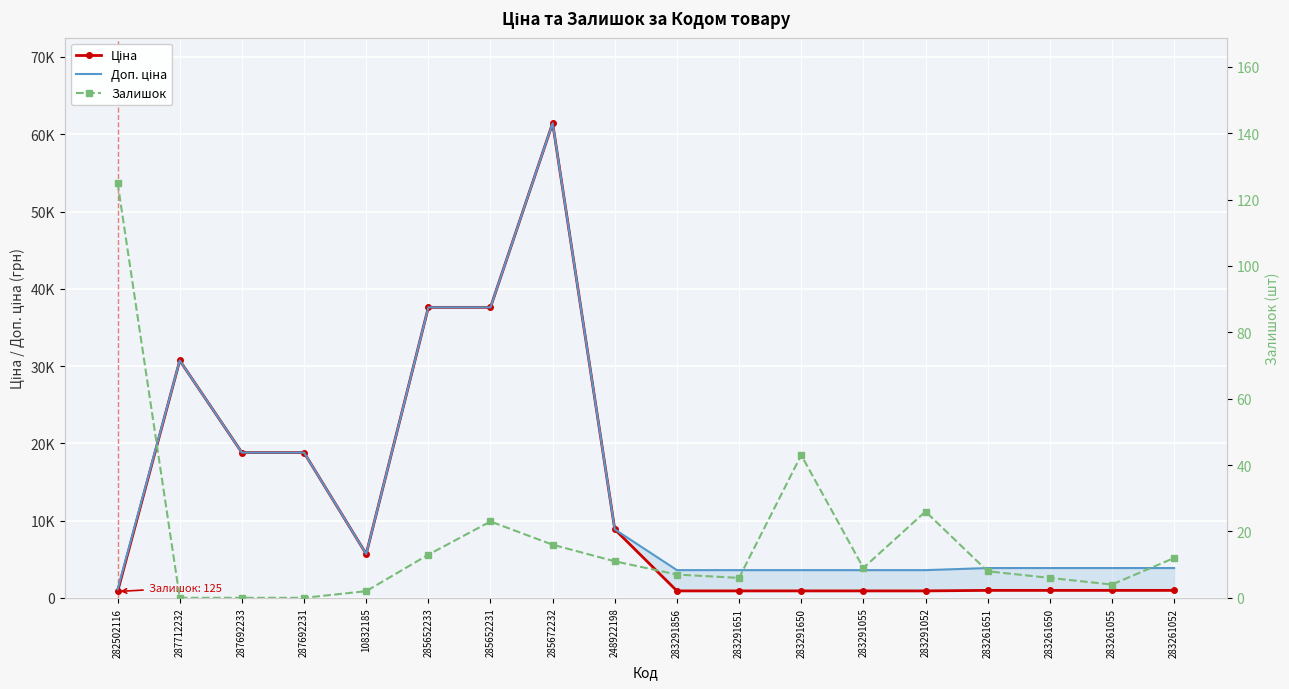

What is the average value of the Ціна series?

12700.8